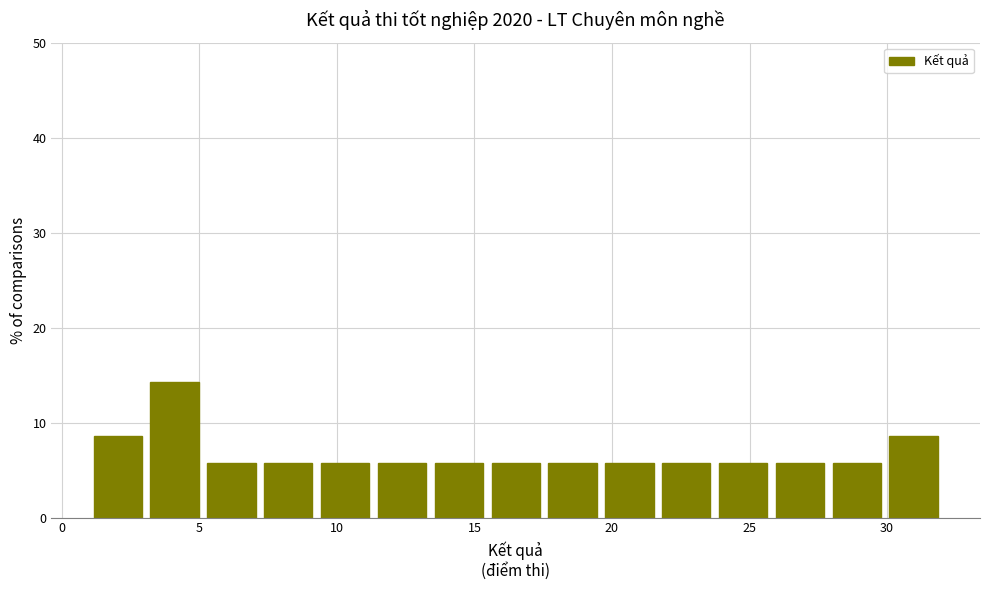

Reading left to right, transcribe this chart: for each bar, give the range it covers on the x-axis and its height. Neither the bar edges nor the heights are printed on the chart, so give them approximately, as read against the axes.

1.0 to 3.0: 9
3.0 to 5.0: 14
5.0 to 7.0: 6
7.0 to 9.5: 6
9.5 to 11.5: 6
11.5 to 13.5: 6
13.5 to 15.5: 6
15.5 to 17.5: 6
17.5 to 19.5: 6
19.5 to 21.5: 6
21.5 to 23.5: 6
23.5 to 26.0: 6
26.0 to 28.0: 6
28.0 to 30.0: 6
30.0 to 32.0: 9